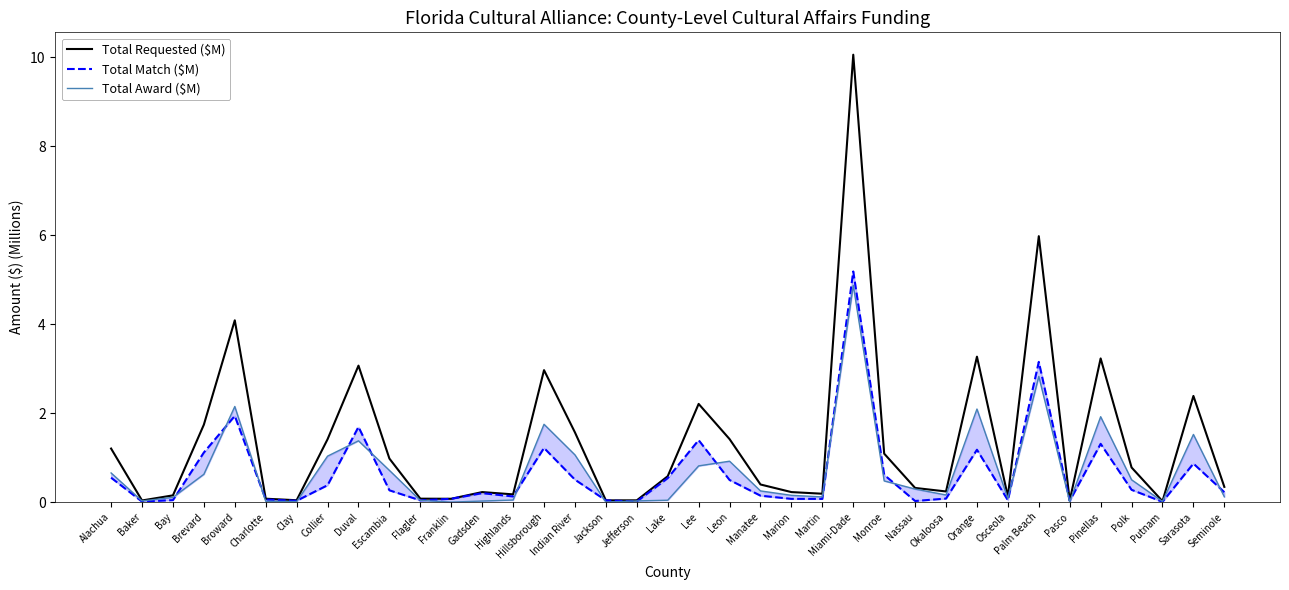

What is the difference between the highest and lowest values at Miami-Dade?

5.2